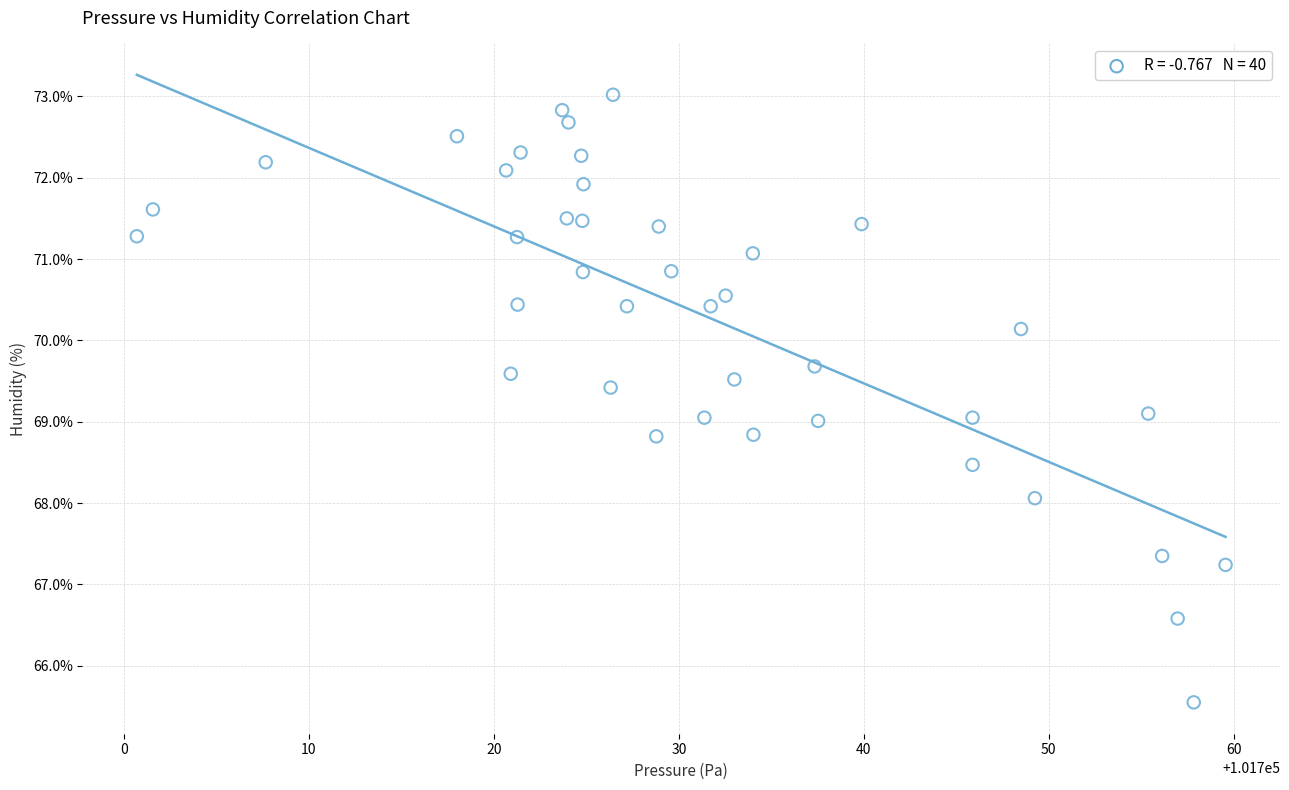

What is the range of Y values (max minus min)?

7.5